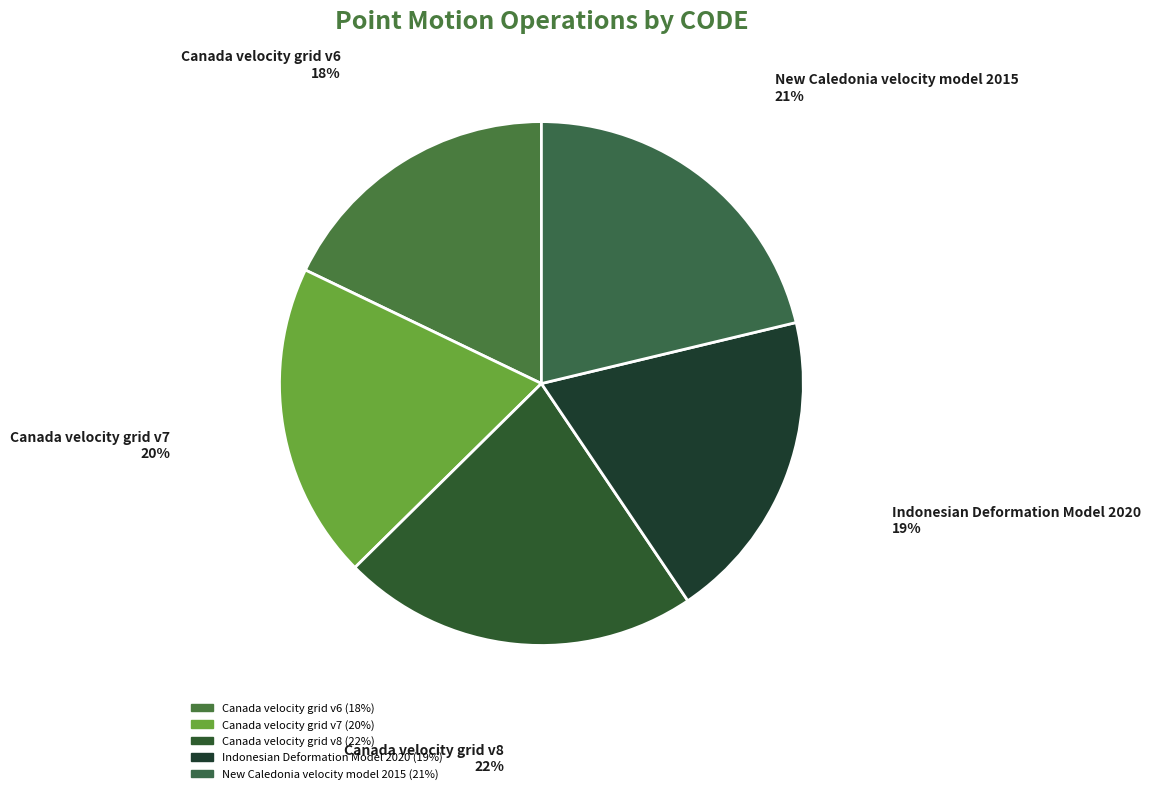

To the nearest percent, what portion does Canada velocity grid v7 represent?

20%